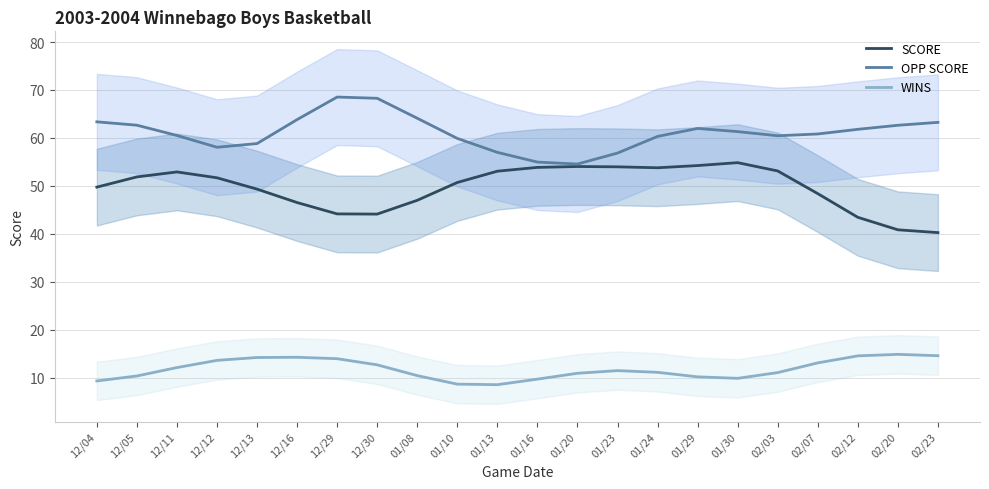

How many values in the WINS series are below 11?

9